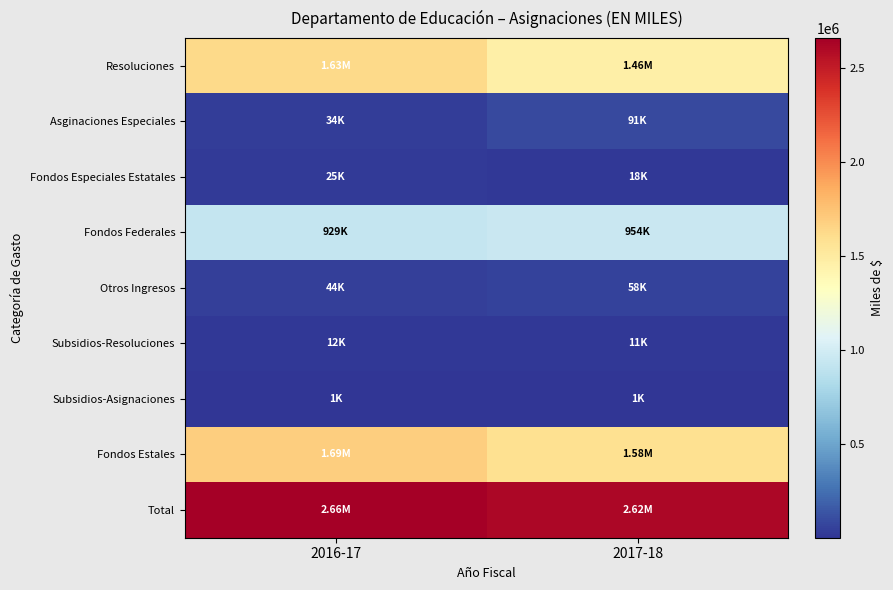

Reading left to right, list all the values displayed in this chart.

Resoluciones: 2016-17=1627790	2017-18=1463107
Asginaciones Especiales: 2016-17=33575	2017-18=91300
Fondos Especiales Estatales: 2016-17=24785	2017-18=18428
Fondos Federales: 2016-17=928871	2017-18=954339
Otros Ingresos: 2016-17=43834	2017-18=57671
Subsidios-Resoluciones: 2016-17=12432	2017-18=11190
Subsidios-Asignaciones: 2016-17=700	2017-18=700
Fondos Estales: 2016-17=1687391	2017-18=1580735
Total: 2016-17=2660096	2017-18=2617645